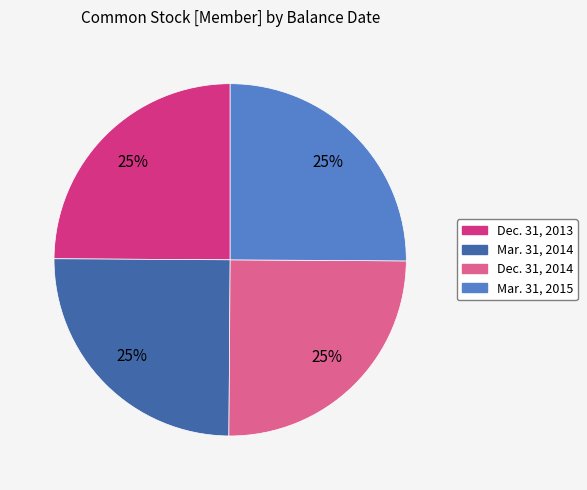

How many slices are in this pie chart?

4